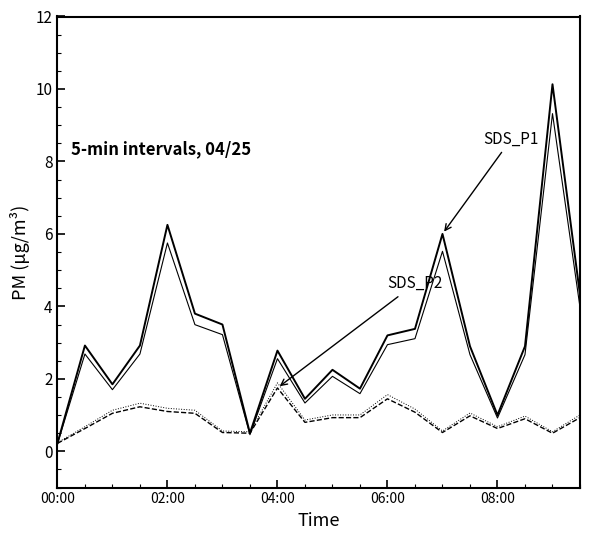

How many lines are shown in the chart?

4